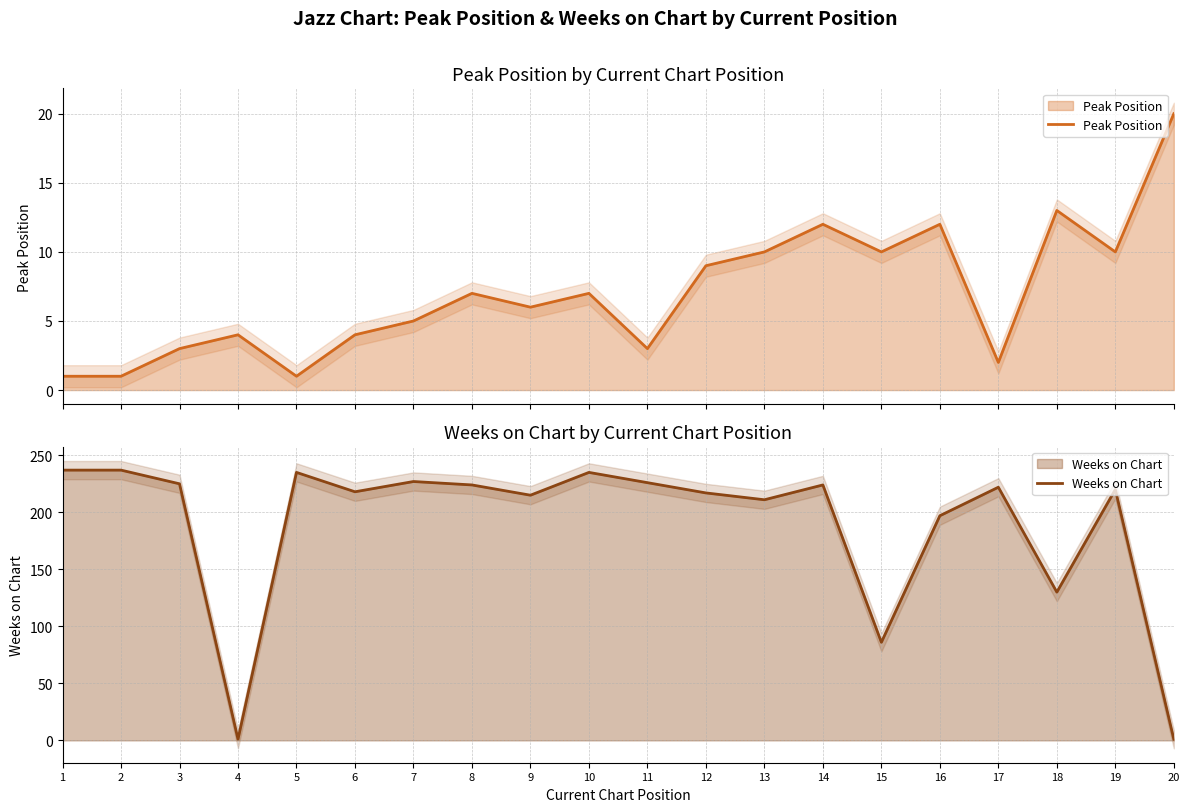

At which category does the chart reach its minimum across all series?

1